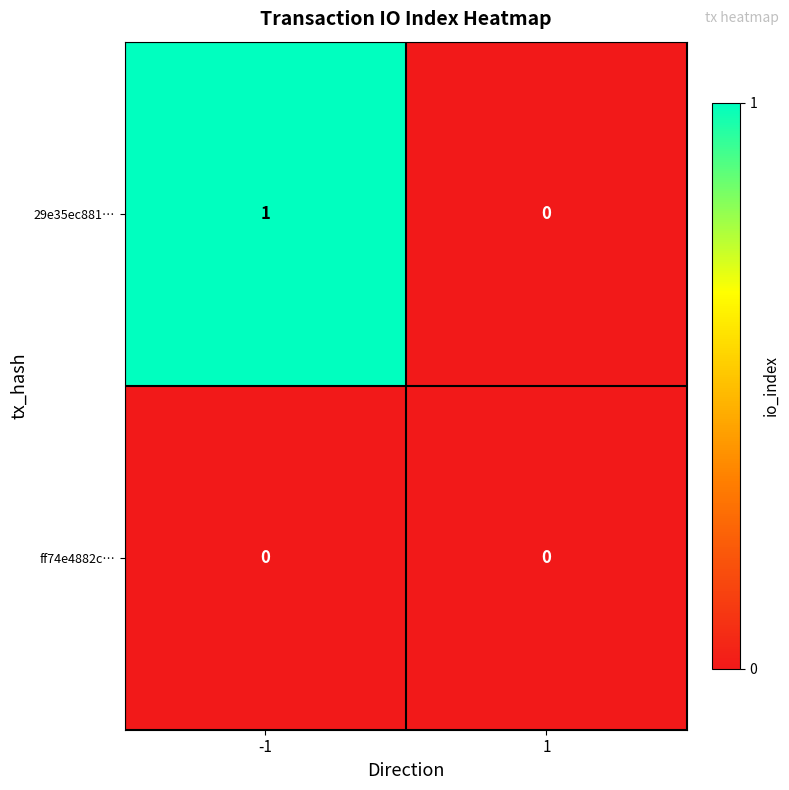

List the series in order of their peak value, lowest first.

ff74e4882c…, 29e35ec881…